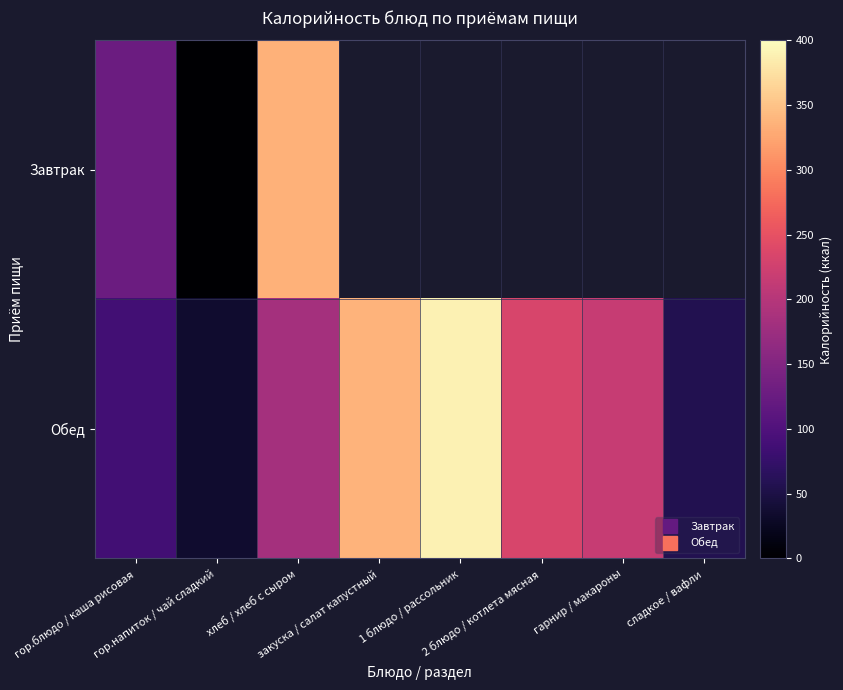

Between гор.напиток / чай сладкий and сладкое / вафли, which series saw the biggest shift?

Обед